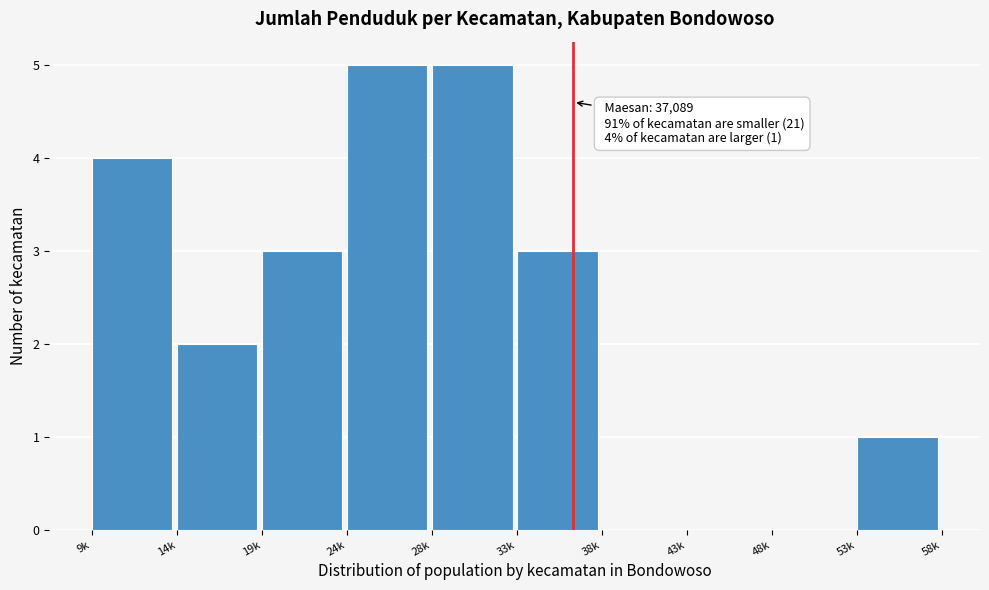

Reading left to right, list all the values displayed in this chart.

9k=4	14k=2	19k=3	24k=5	28k=5	33k=3	38k=0	43k=0	48k=0	53k=1